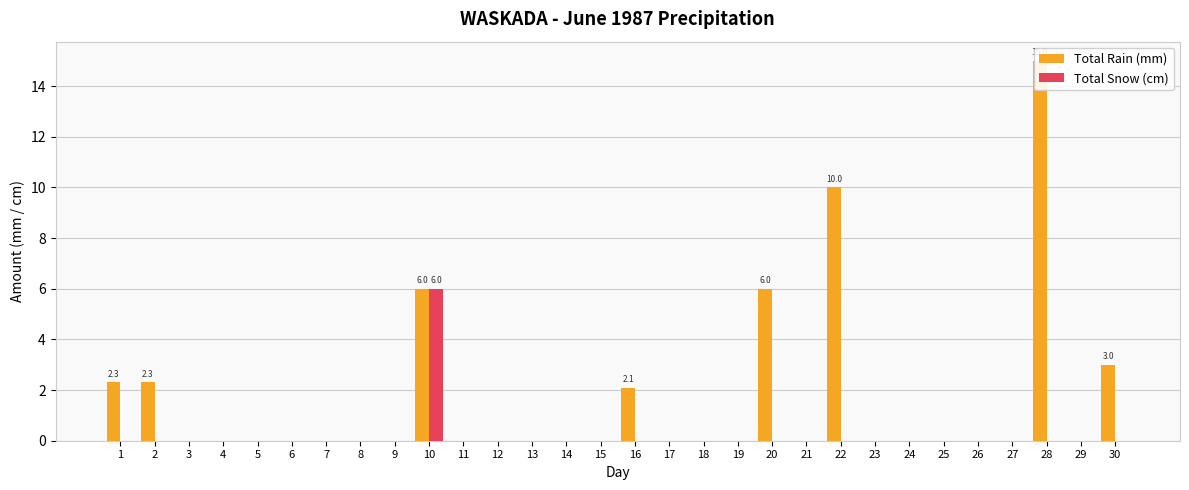

Reading left to right, extract all data points from this chart.

Total Rain (mm): 1=2.3	2=2.3	3=0.0	4=0.0	5=0.0	6=0.0	7=0.0	8=0.0	9=0.0	10=6.0	11=0.0	12=0.0	13=0.0	14=0.0	15=0.0	16=2.1	17=0.0	18=0.0	19=0.0	20=6.0	21=0.0	22=10.0	23=0.0	24=0.0	25=0.0	26=0.0	27=0.0	28=15.0	29=0.0	30=3.0
Total Snow (cm): 1=0.0	2=0.0	3=0.0	4=0.0	5=0.0	6=0.0	7=0.0	8=0.0	9=0.0	10=6.0	11=0.0	12=0.0	13=0.0	14=0.0	15=0.0	16=0.0	17=0.0	18=0.0	19=0.0	20=0.0	21=0.0	22=0.0	23=0.0	24=0.0	25=0.0	26=0.0	27=0.0	28=0.0	29=0.0	30=0.0